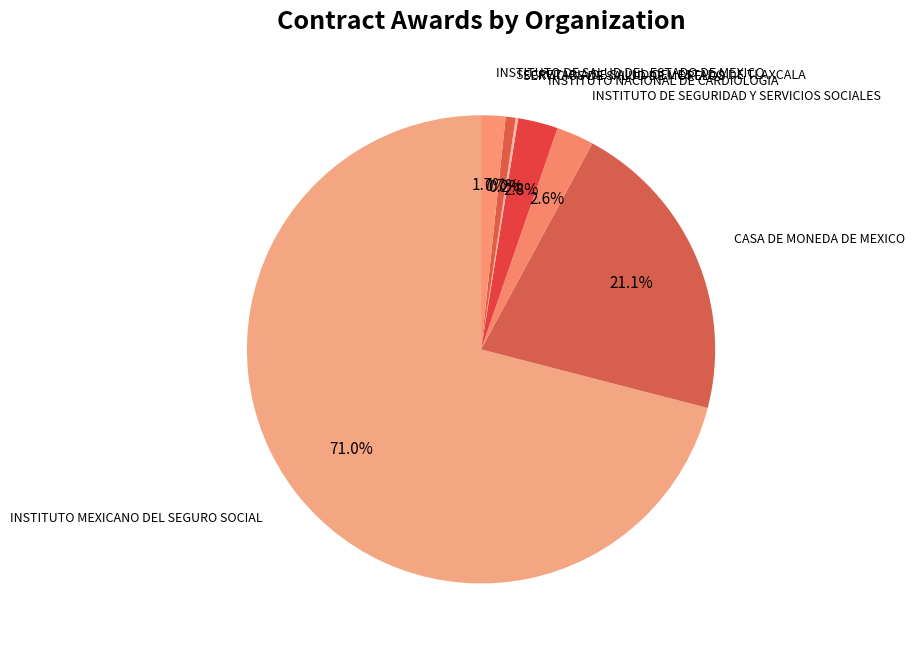

What is the majority slice?

INSTITUTO MEXICANO DEL SEGURO SOCIAL